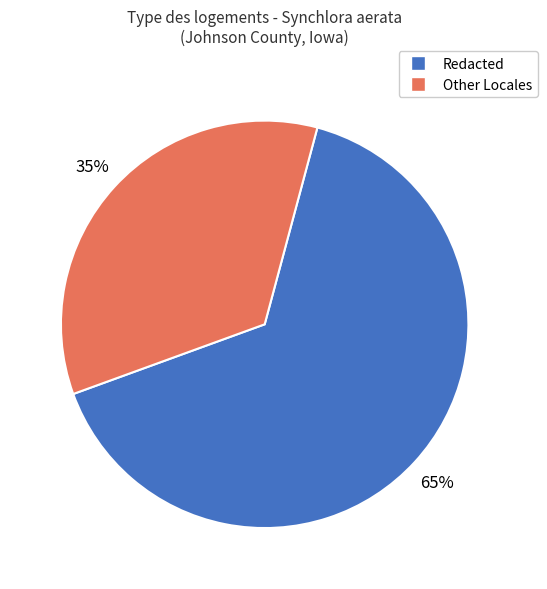

To the nearest percent, what is the average slice percentage?

50%